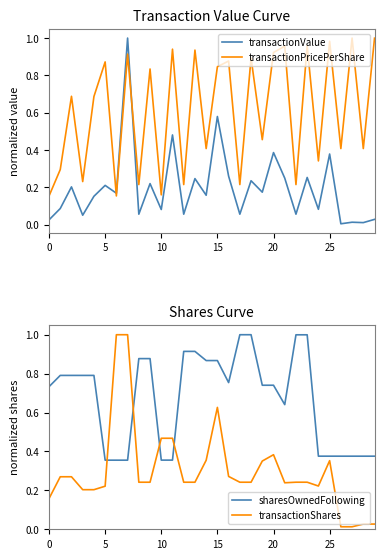

What is the difference between the highest and lowest values at 26?

0.4